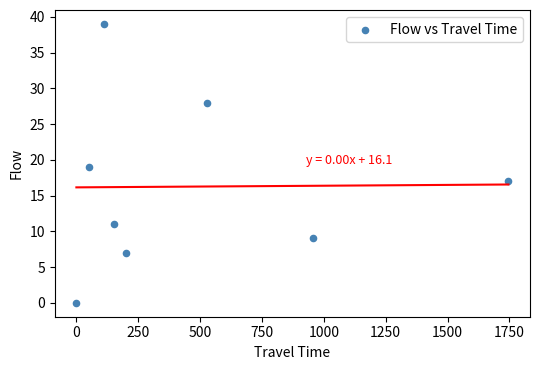

What is the range of X values (max minus min)?

1746